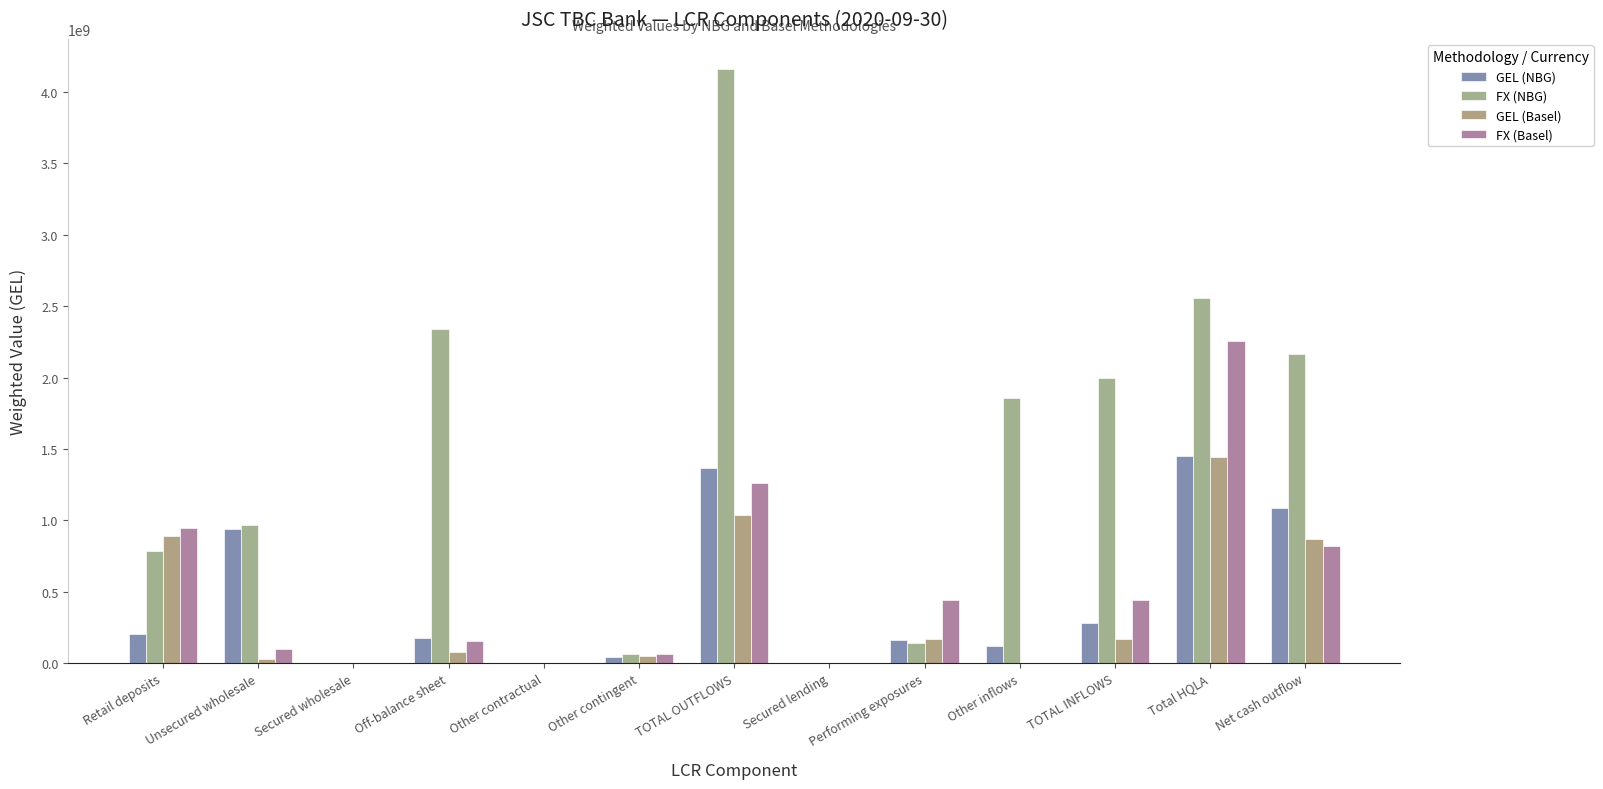

How many groups of bars are there?

13